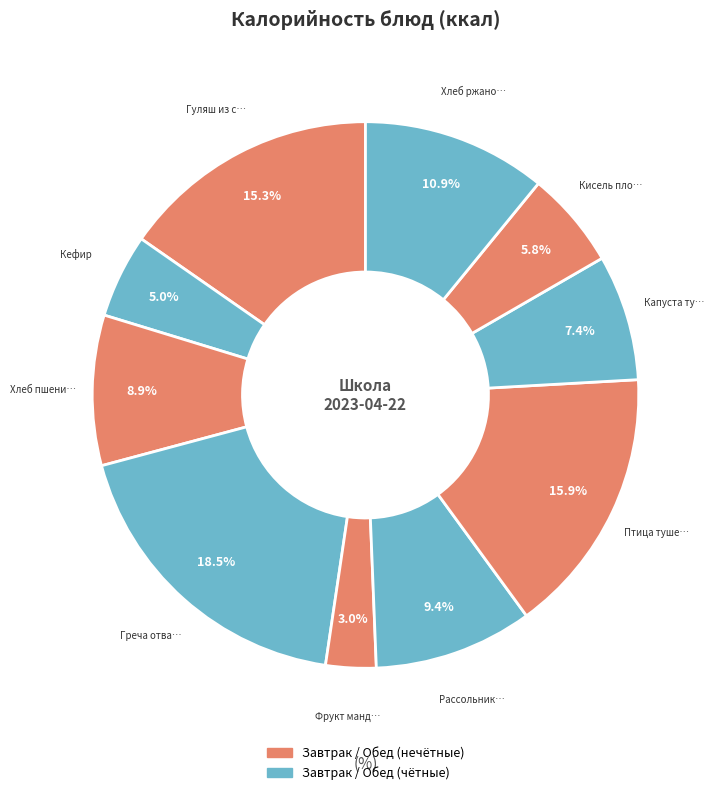

Does any single category account for the majority?

No